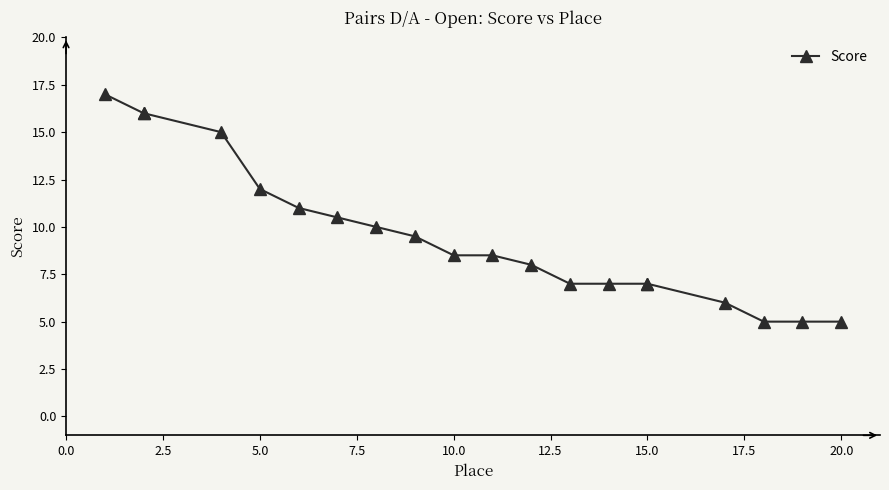

What is the label of the 5th point from the right?

15